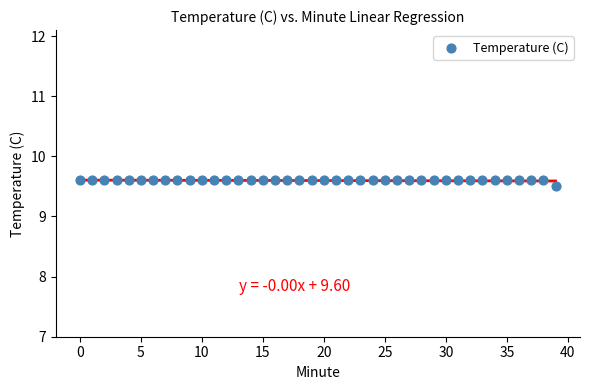

What Y value in the scatter plot is closest to 9?

9.5